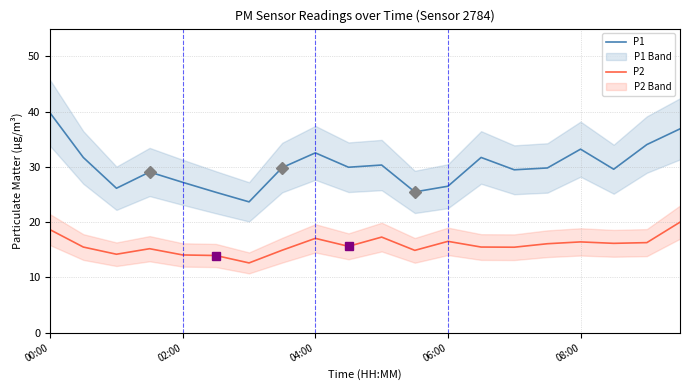

What is the maximum value for P2?

20.0